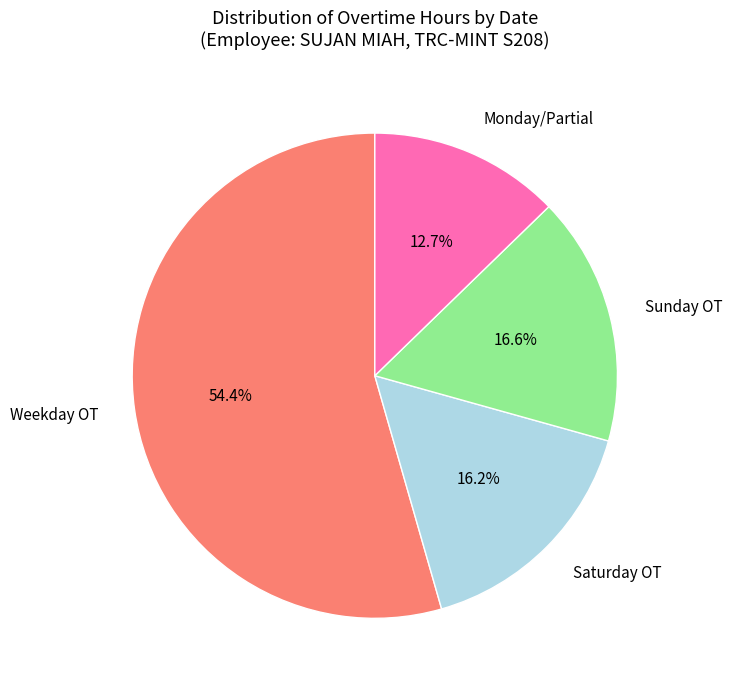

To the nearest percent, what is the difference between the largest and smallest slice percentages?

42%